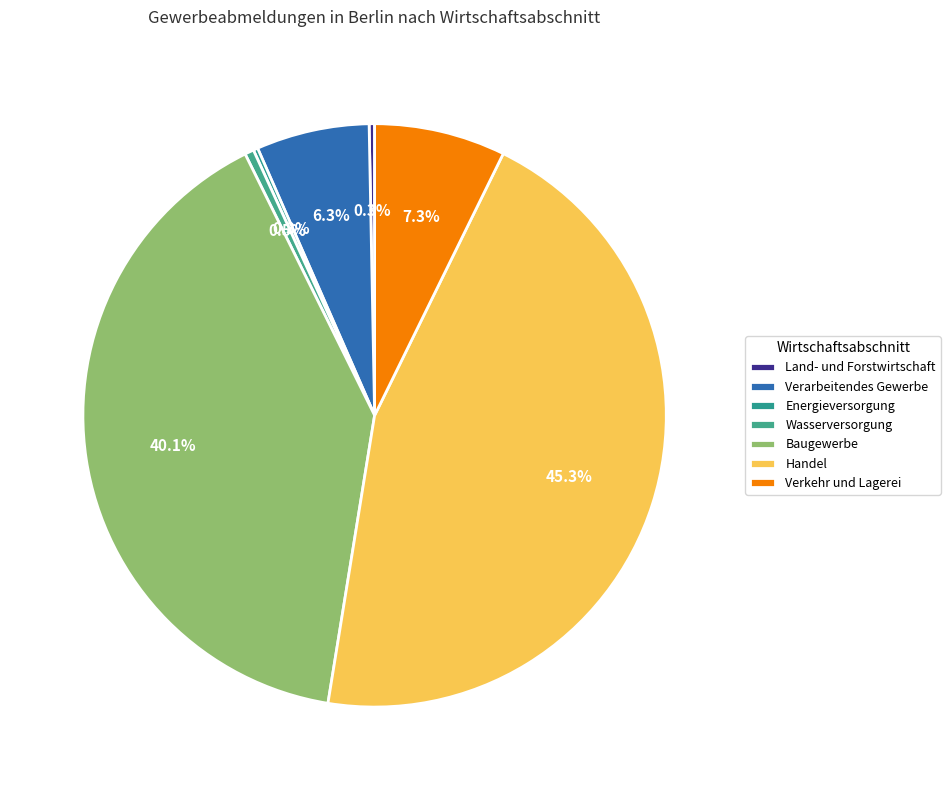

The Wasserversorgung slice represents 1% of the pie. True or false?

True